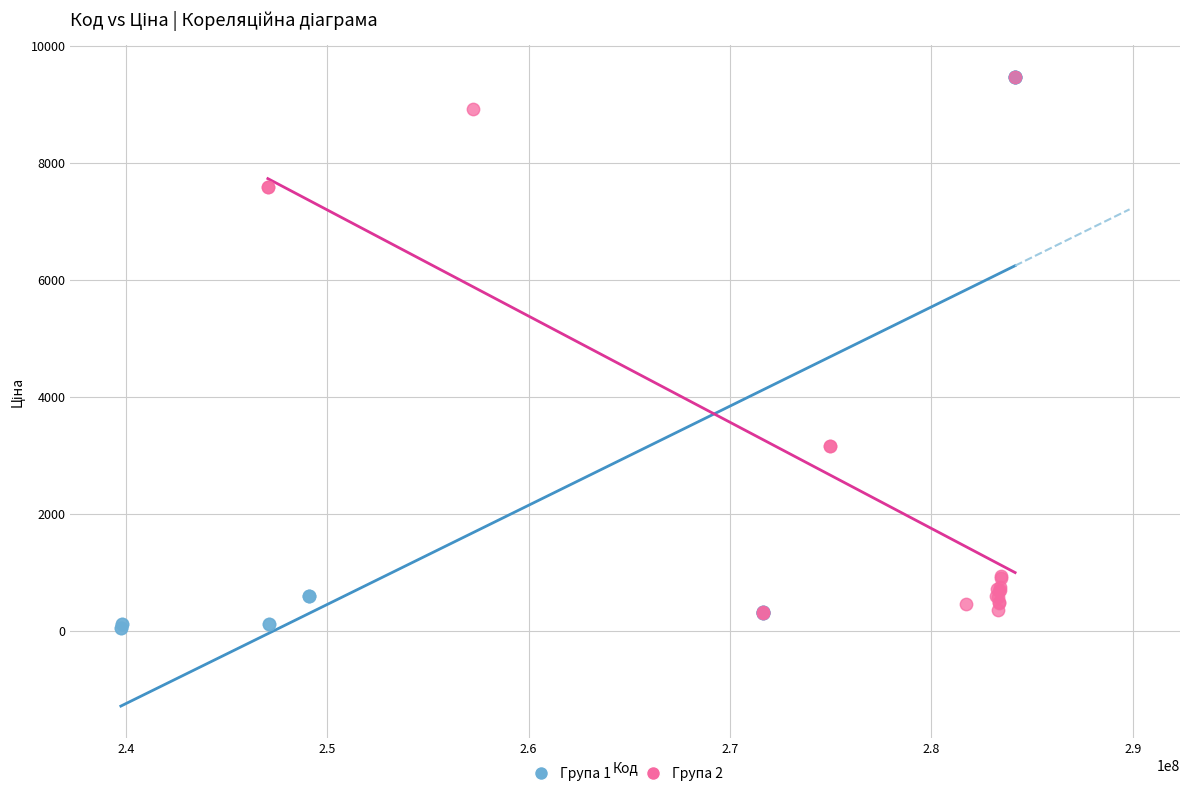

Which series has the largest Y range (max minus min)?

Група 1